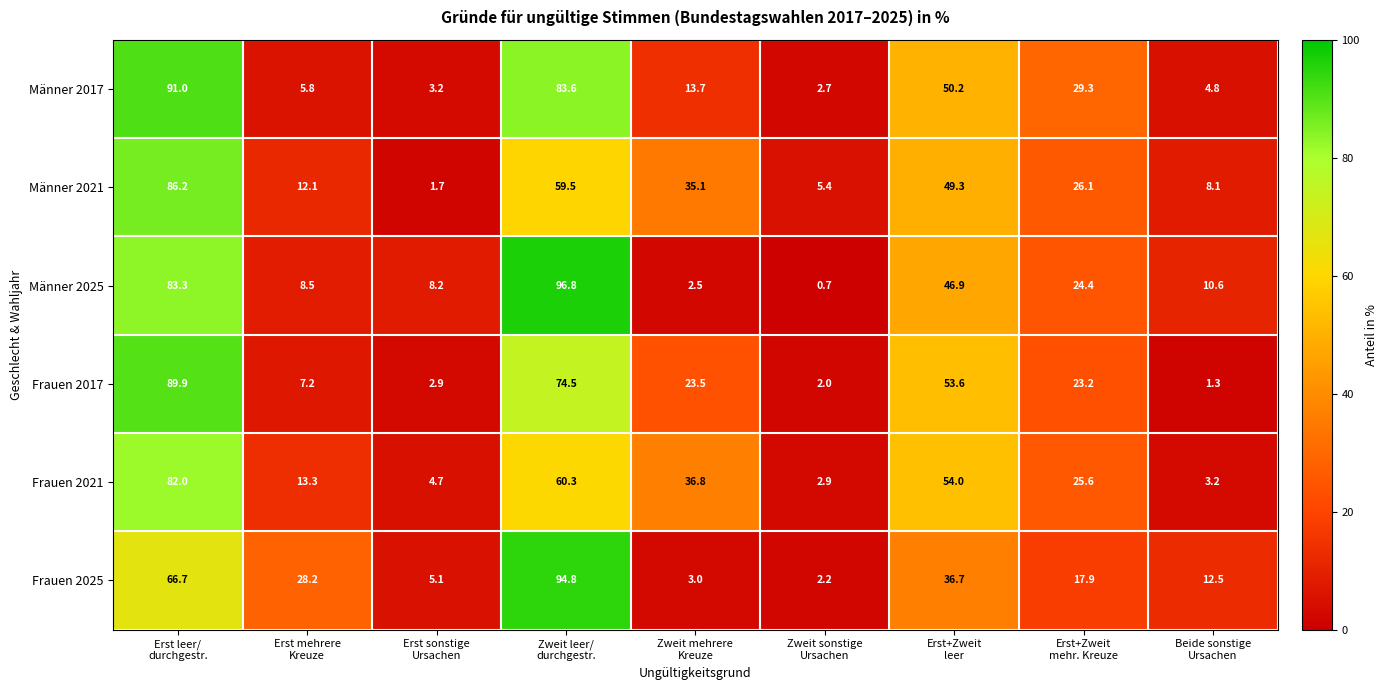

What is the lowest value of the Männer 2021 series?

1.7